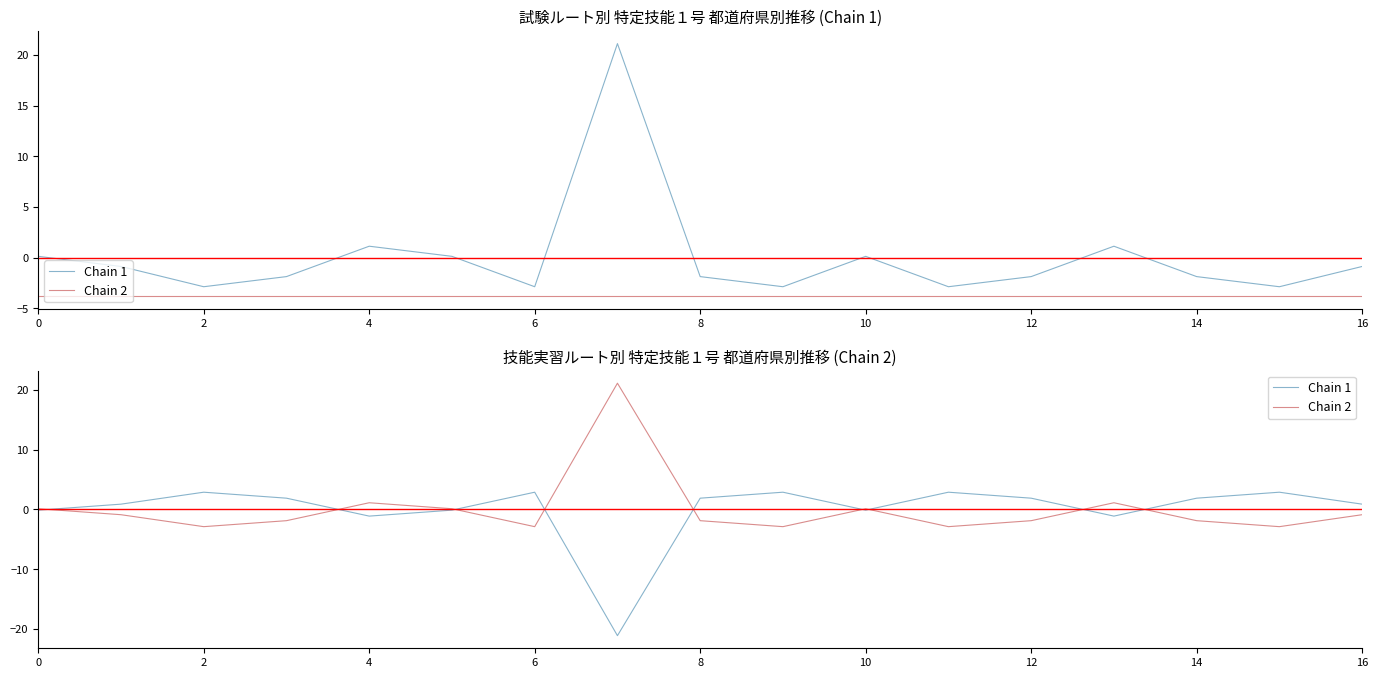

What are all the series names shown in the legend?

Chain 1, Chain 2